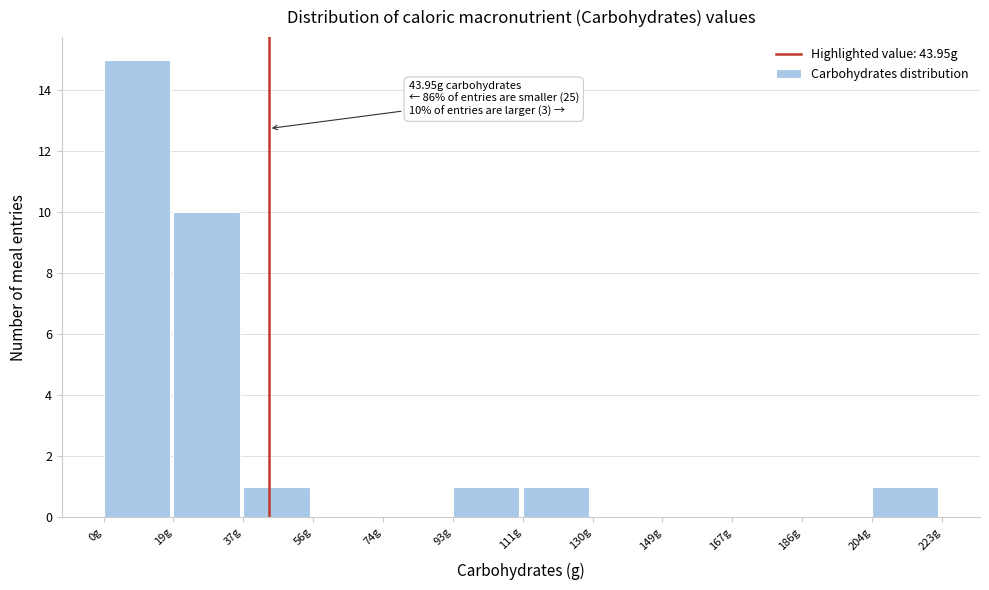

Which range on the x-axis has the tallest bar?

0 to 18